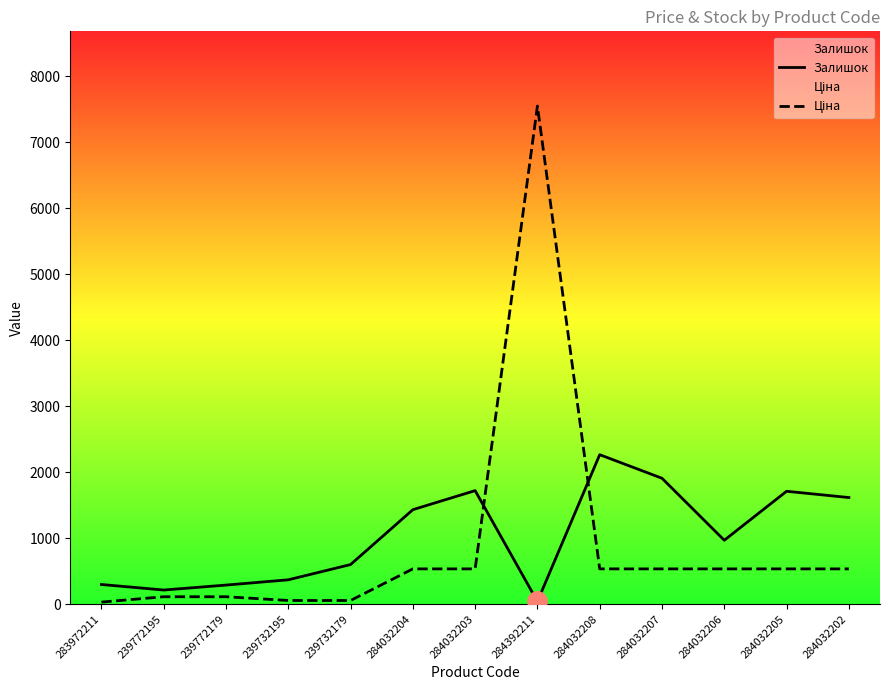

At which label is Ціна closest to 3788?

284032204